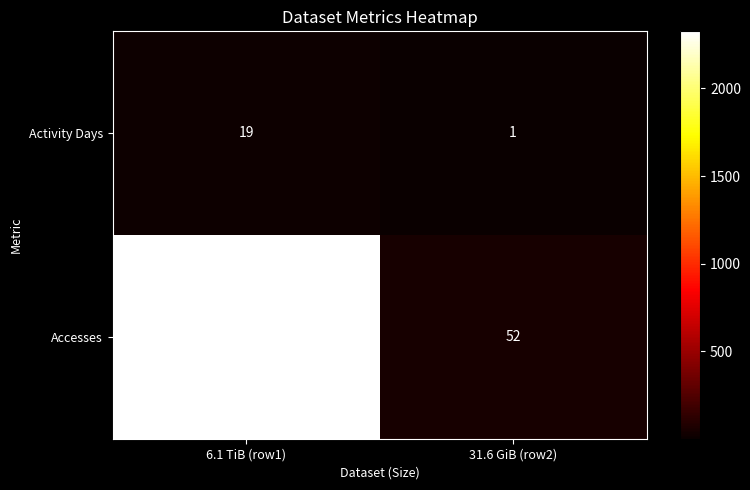

What is the sum of the Activity Days values at 6.1 TiB (row1) and 31.6 GiB (row2)?

20